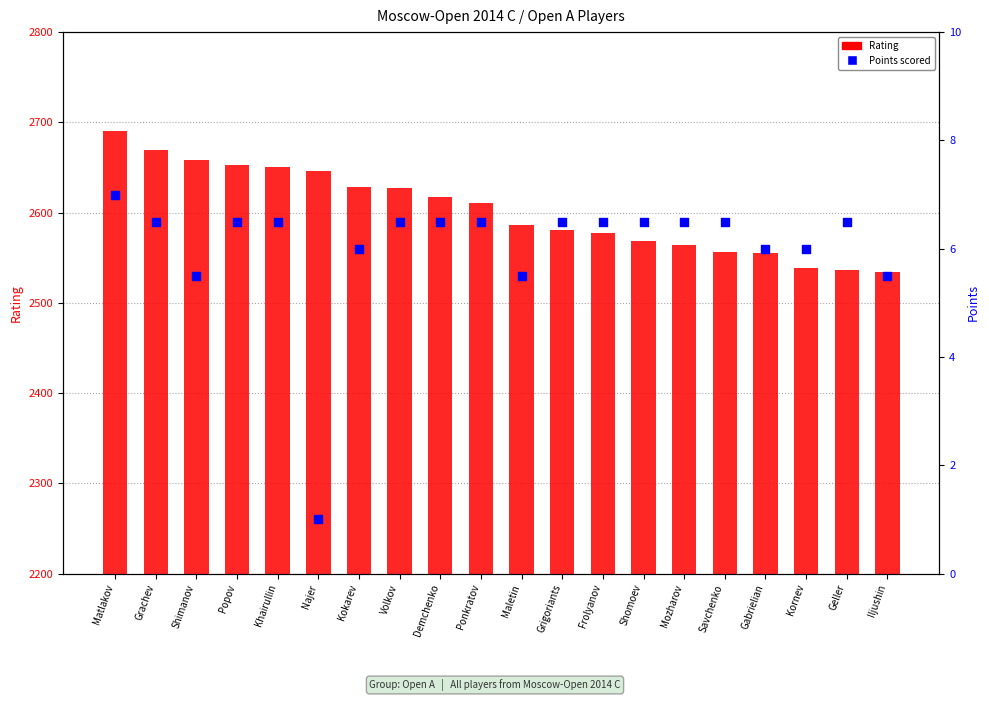

Is the value of Rating at Gabrielian greater than the value of Points at Kornev?

Yes